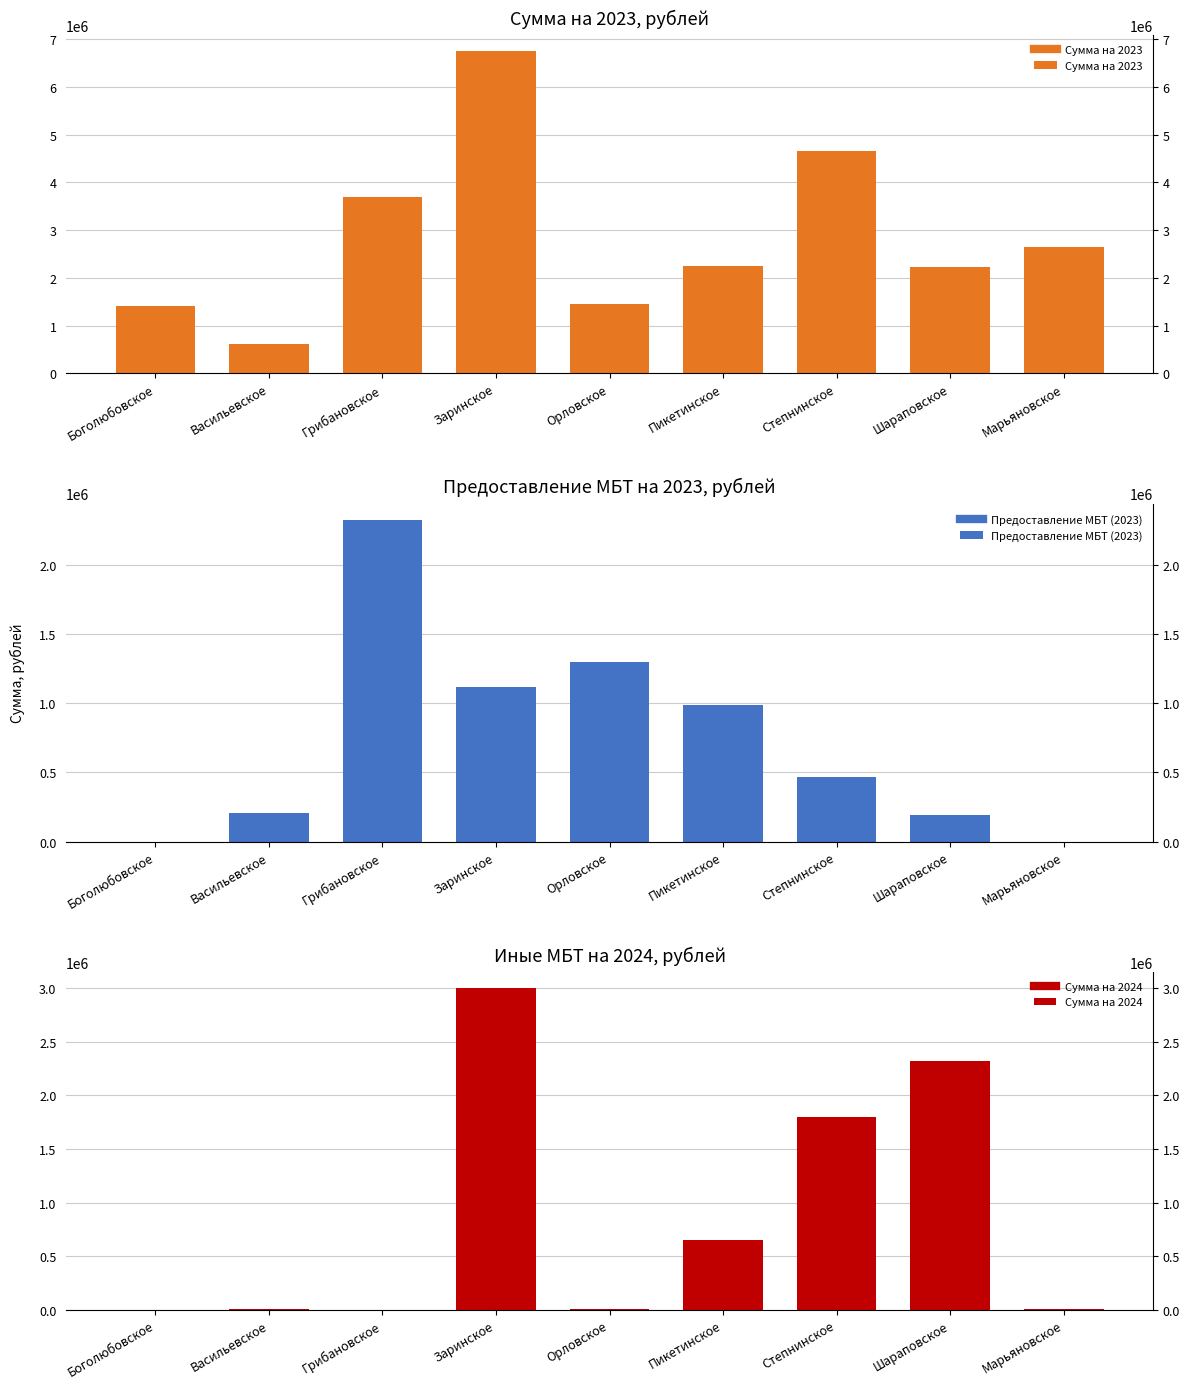

Where is Сумма на 2023 nearest to the value 3679773?

Грибановское